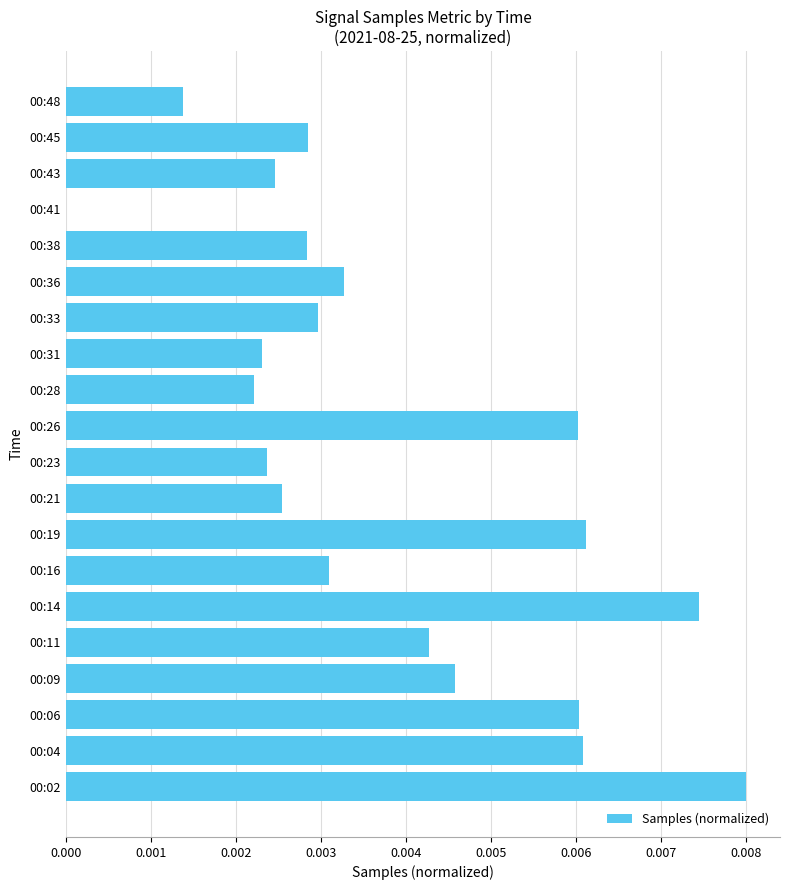

Count the values in the range 0 to 1.

20